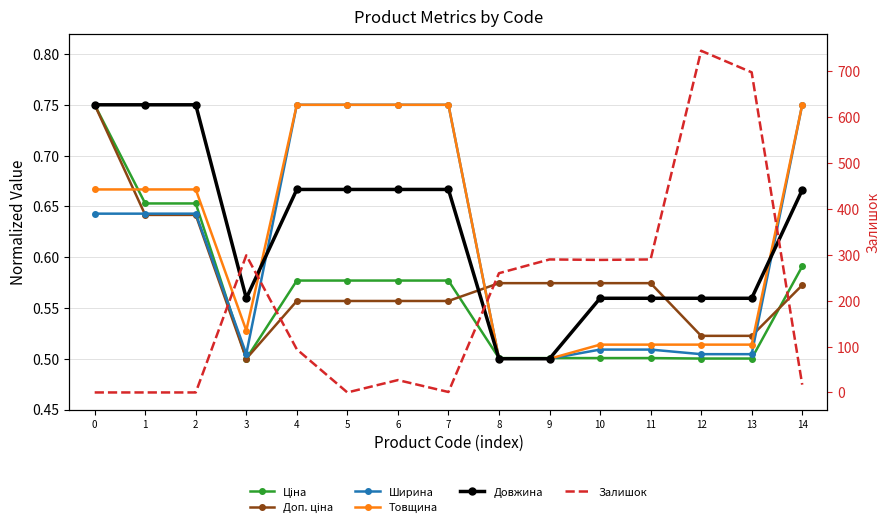

What is the difference between the second highest and minimum values in the Ширина series?

0.2